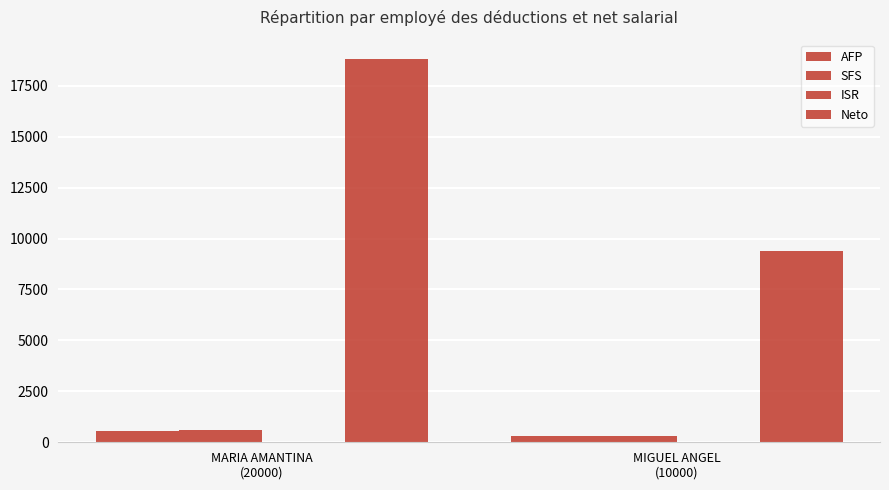

Which series has the largest total across all categories?

Neto